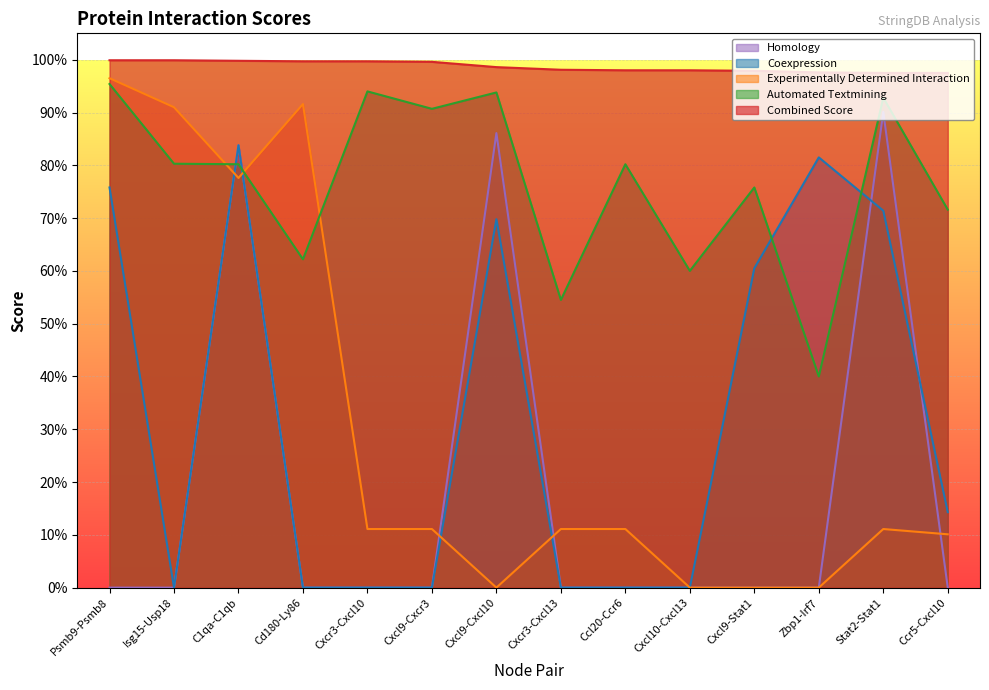

At which category is the sum across all series the highest?

C1qa-C1qb